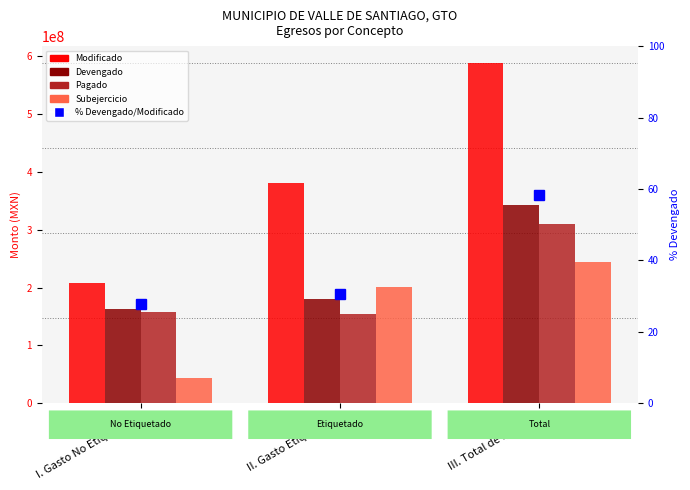

Rank the categories by Subejercicio value from lowest to highest.

I. Gasto No Etiquetado, II. Gasto Etiquetado, III. Total de Egresos